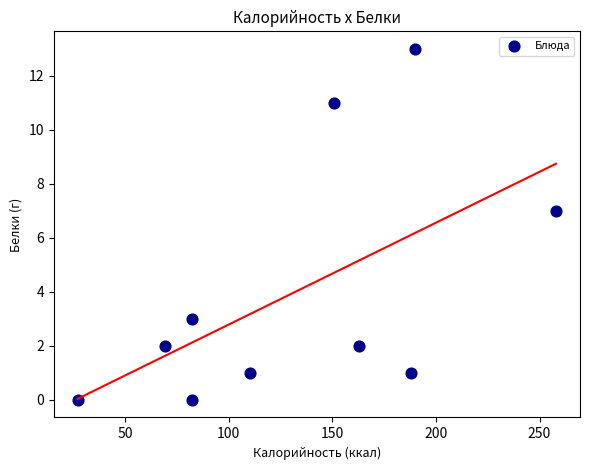

What is the average Y value?

4